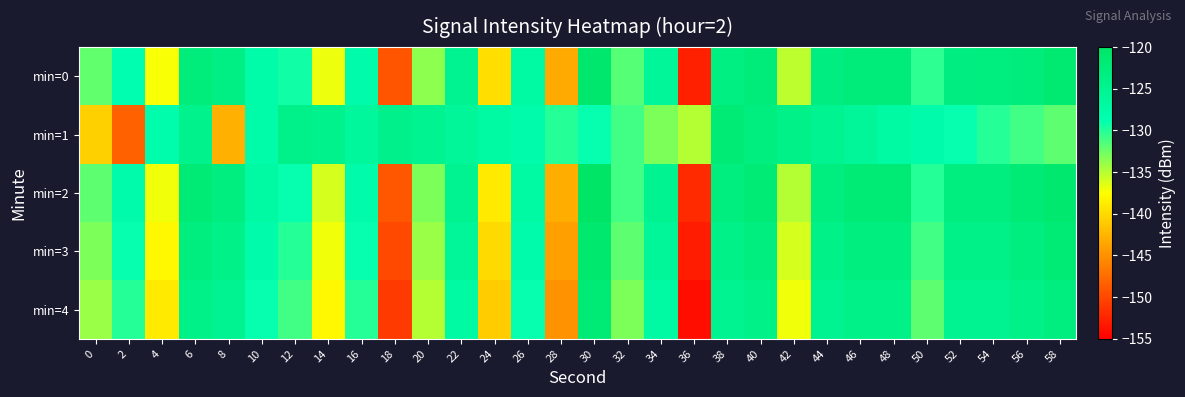

Reading left to right, what are all the values shown in this chart?

min=0: 0=-132.1	2=-128.7	4=-137.4	6=-122.7	8=-123.7	10=-127.7	12=-129.3	14=-136.9	16=-128.0	18=-149.2	20=-133.5	22=-125.0	24=-139.7	26=-127.2	28=-143.4	30=-120.9	32=-131.7	34=-125.8	36=-152.8	38=-123.3	40=-122.4	42=-135.3	44=-123.2	46=-122.3	48=-122.4	50=-130.3	52=-123.3	54=-123.0	56=-122.5	58=-121.3
min=1: 0=-140.7	2=-148.2	4=-128.2	6=-124.4	8=-143.0	10=-127.8	12=-124.1	14=-124.6	16=-126.2	18=-124.3	20=-125.0	22=-126.0	24=-127.0	26=-128.0	28=-130.0	30=-129.0	32=-131.0	34=-133.0	36=-135.0	38=-122.0	40=-123.0	42=-124.0	44=-125.0	46=-126.0	48=-127.0	50=-128.0	52=-129.0	54=-130.0	56=-131.0	58=-132.0
min=2: 0=-132.0	2=-128.0	4=-137.0	6=-122.0	8=-123.0	10=-127.0	12=-129.0	14=-136.0	16=-128.0	18=-149.0	20=-133.0	22=-125.0	24=-139.0	26=-127.0	28=-143.0	30=-120.0	32=-131.0	34=-125.0	36=-152.0	38=-123.0	40=-122.0	42=-135.0	44=-123.0	46=-122.0	48=-122.0	50=-130.0	52=-123.0	54=-123.0	56=-122.0	58=-121.0
min=3: 0=-133.0	2=-129.0	4=-138.0	6=-123.0	8=-124.0	10=-128.0	12=-130.0	14=-137.0	16=-129.0	18=-150.0	20=-134.0	22=-126.0	24=-140.0	26=-128.0	28=-144.0	30=-121.0	32=-132.0	34=-126.0	36=-153.0	38=-124.0	40=-123.0	42=-136.0	44=-124.0	46=-123.0	48=-123.0	50=-131.0	52=-124.0	54=-124.0	56=-123.0	58=-122.0
min=4: 0=-134.0	2=-130.0	4=-139.0	6=-124.0	8=-125.0	10=-129.0	12=-131.0	14=-138.0	16=-130.0	18=-151.0	20=-135.0	22=-127.0	24=-141.0	26=-129.0	28=-145.0	30=-122.0	32=-133.0	34=-127.0	36=-154.0	38=-125.0	40=-124.0	42=-137.0	44=-125.0	46=-124.0	48=-124.0	50=-132.0	52=-125.0	54=-125.0	56=-124.0	58=-123.0